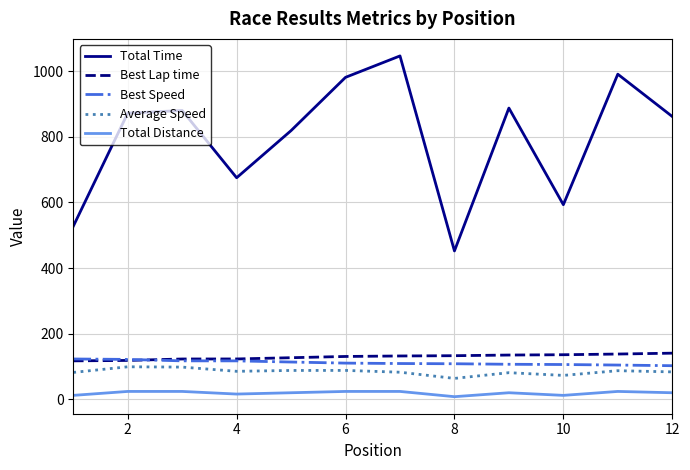

Does the chart display data point markers on the line(s)?

No